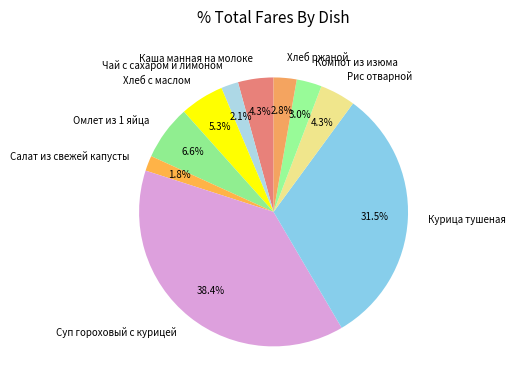

Count the number of slices in the pie.

10